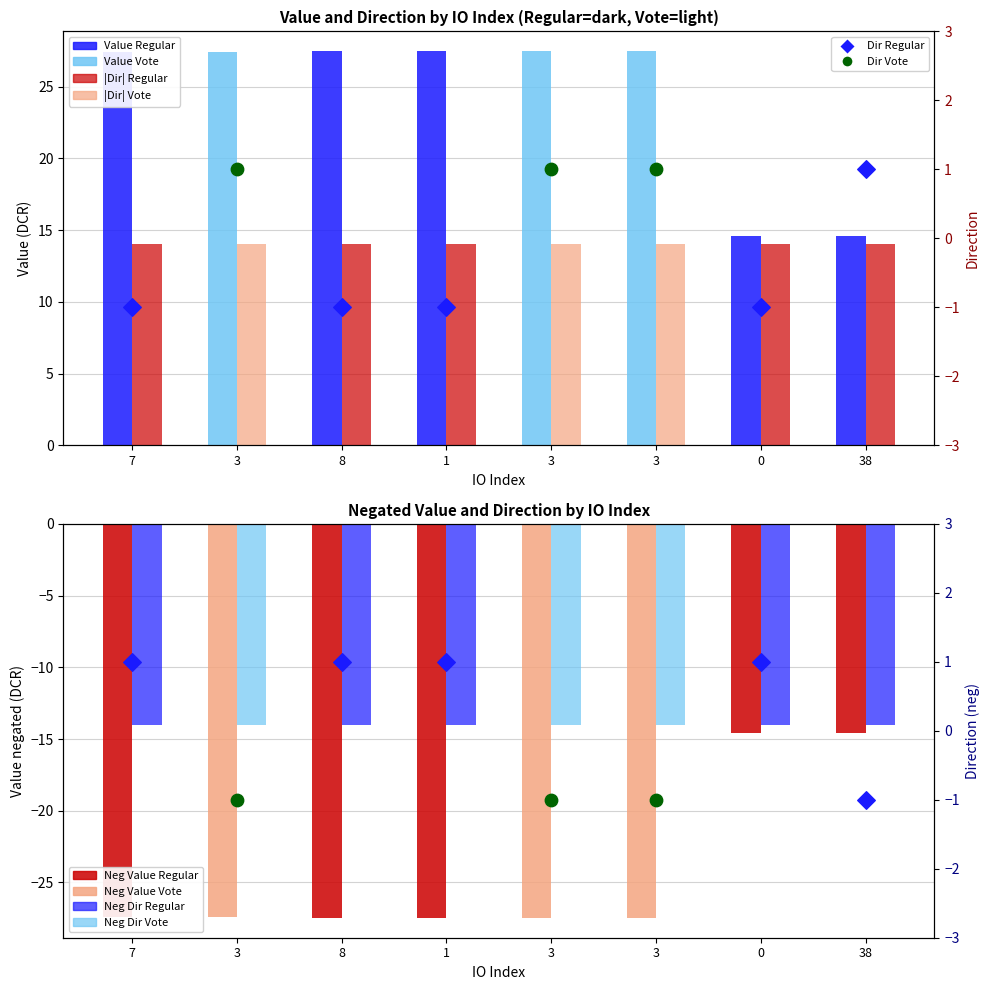

Which series has the largest total across all categories?

Value (Regular/Vote)